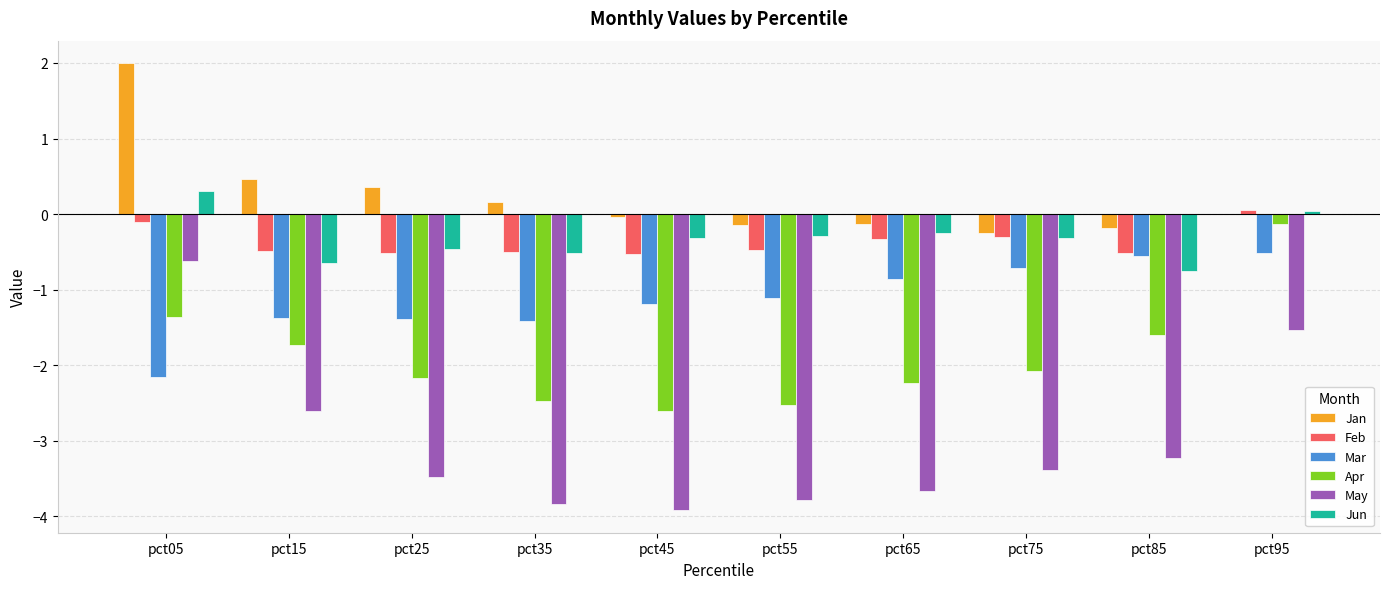

Which series changed the most between pct85 and pct95?

May